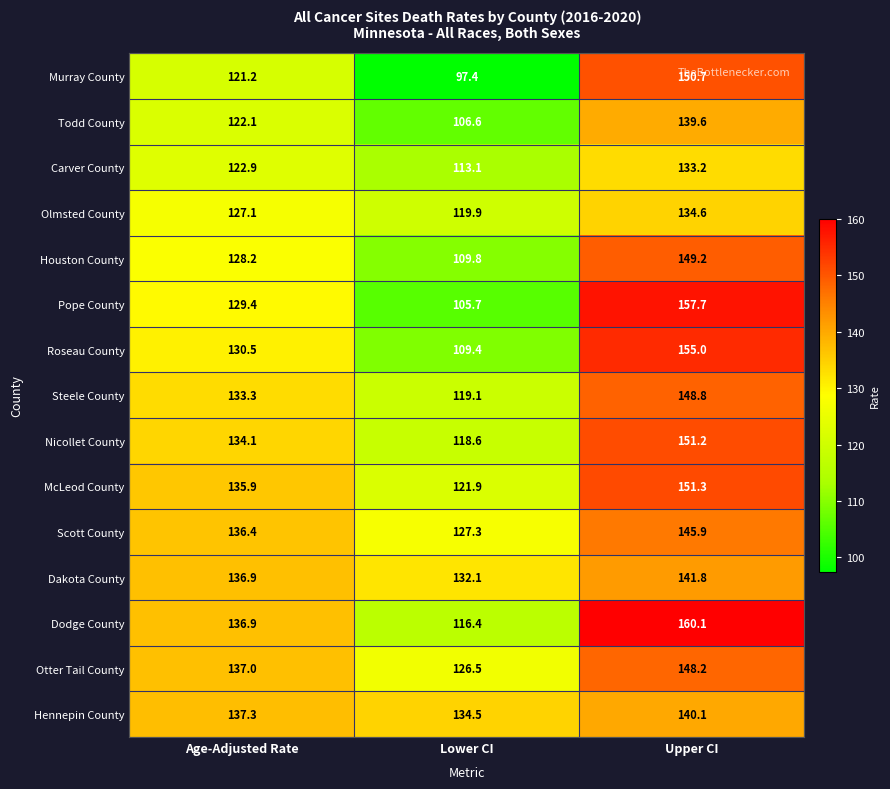

What is the greatest value displayed?

160.1